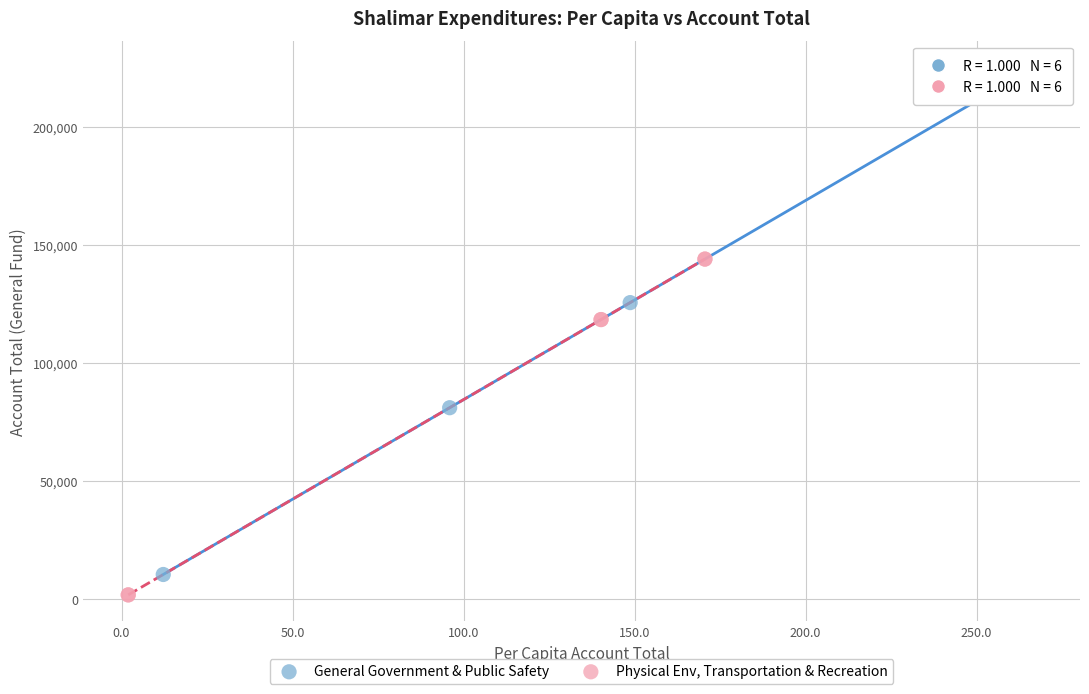

Which series has the largest Y range (max minus min)?

General Government & Public Safety